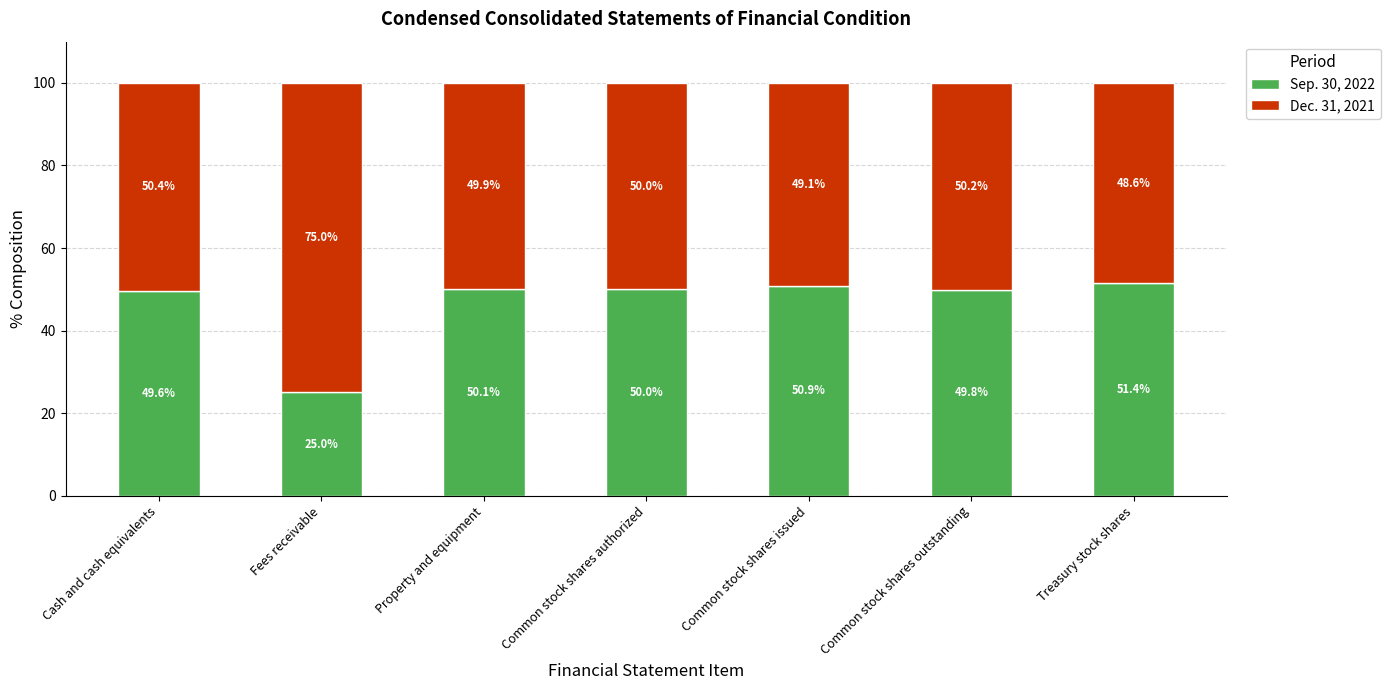

The value of Sep. 30, 2022 at Common stock shares issued is 83.9. True or false?

False